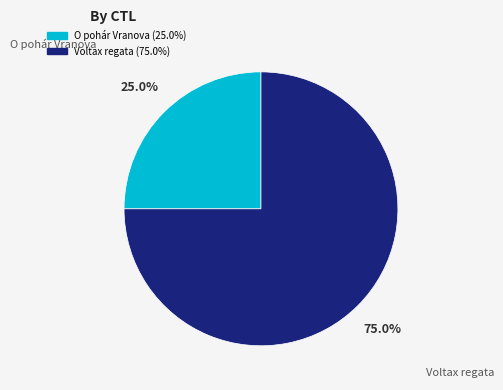

Count the number of slices in the pie.

2